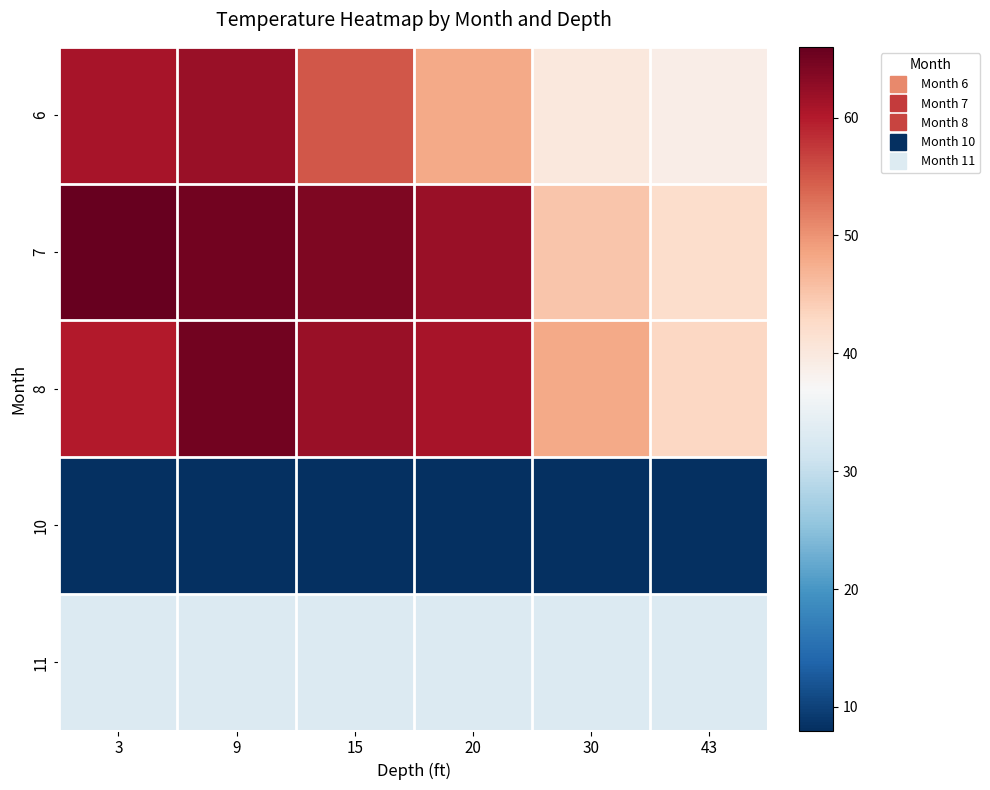

What is the total value across all series at 43?

165